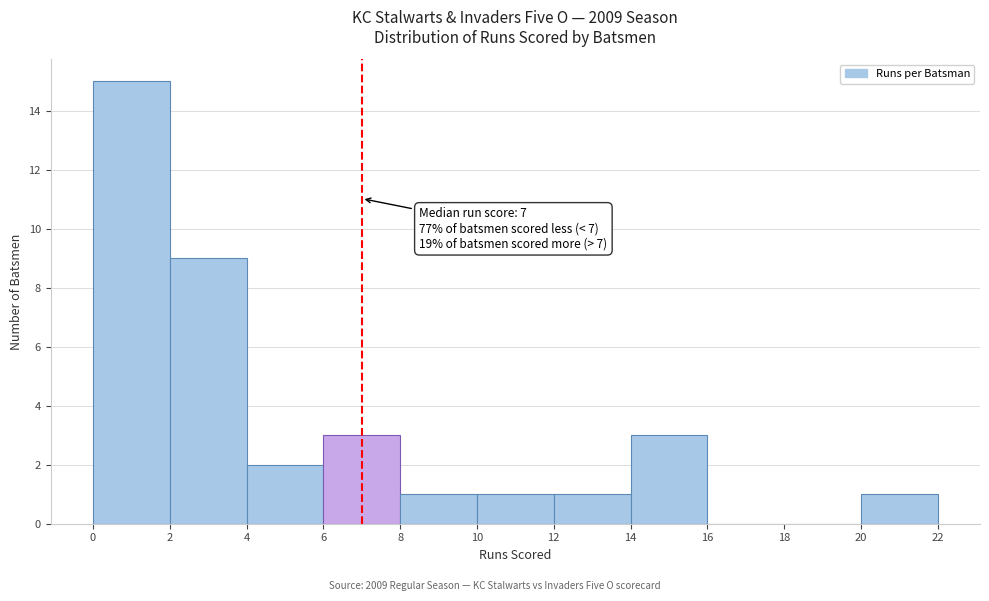

Over which range of the x-axis is the bar tallest?

0 to 2